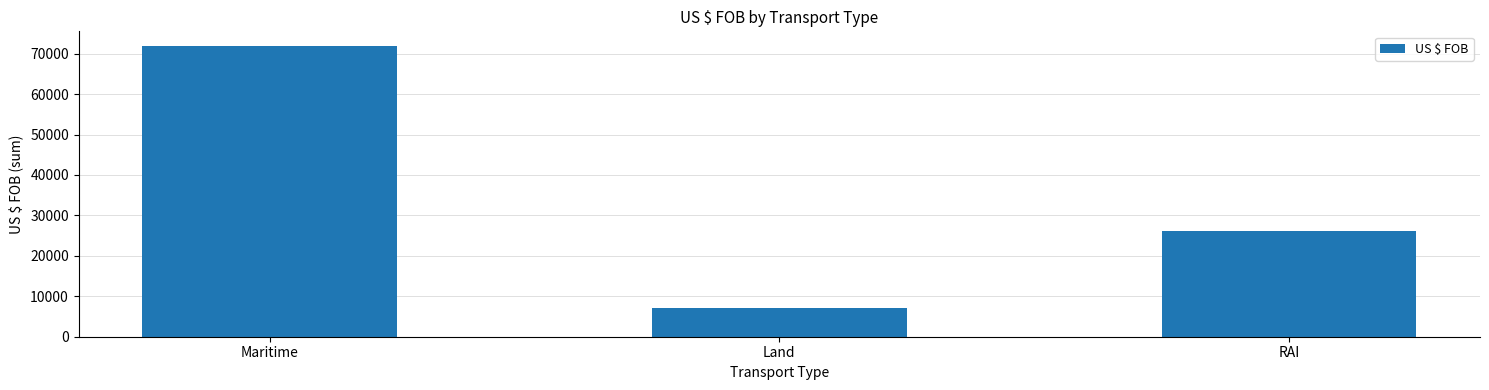

Which category has the highest value across all series?

Maritime